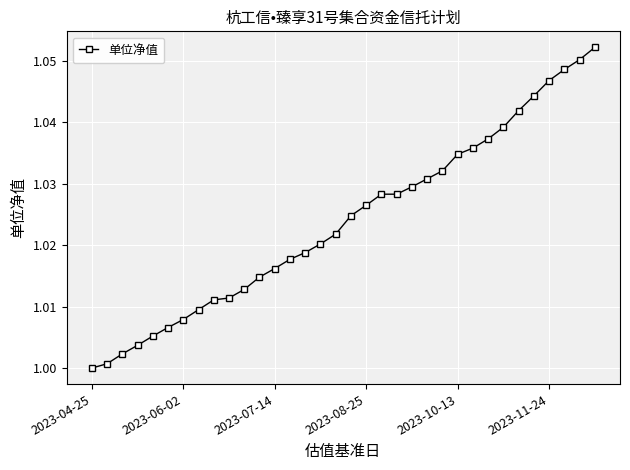

Does the chart have visible grid lines?

Yes